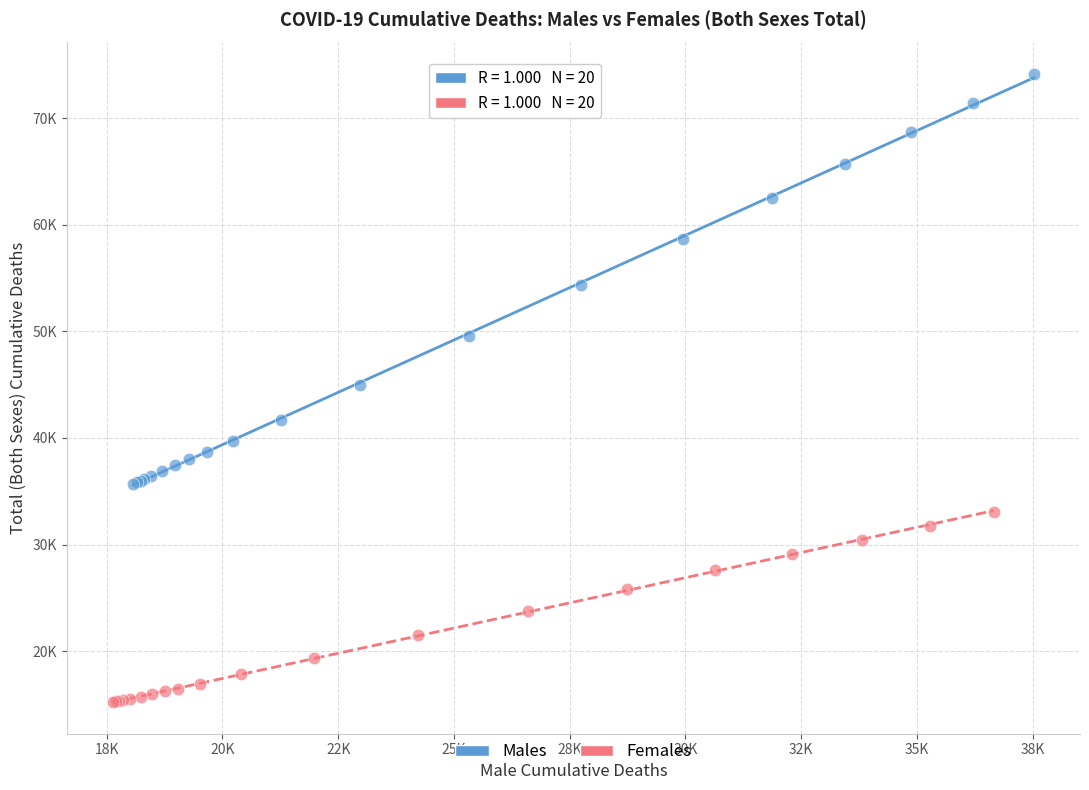

What are all the series names shown in the legend?

Males, Females